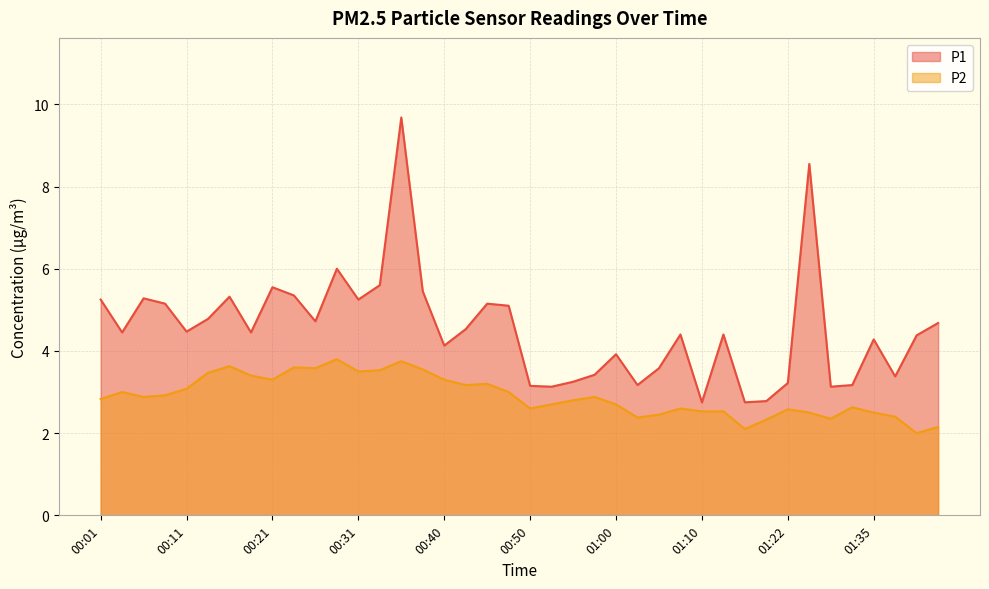

How many categories are shown in the chart?

40